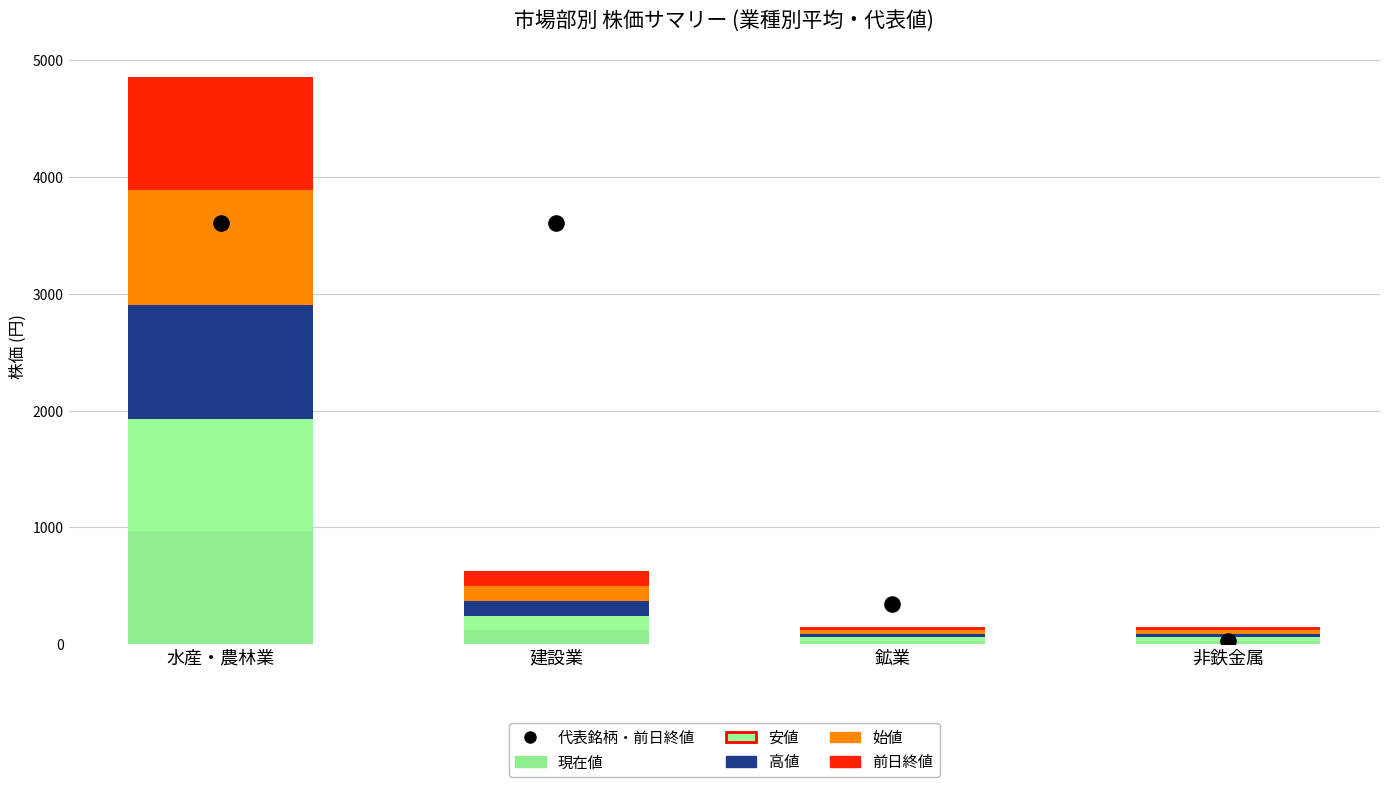

Is the value of 代表銘柄・前日終値 at 建設業 greater than the value of 安値 at 非鉄金属?

Yes